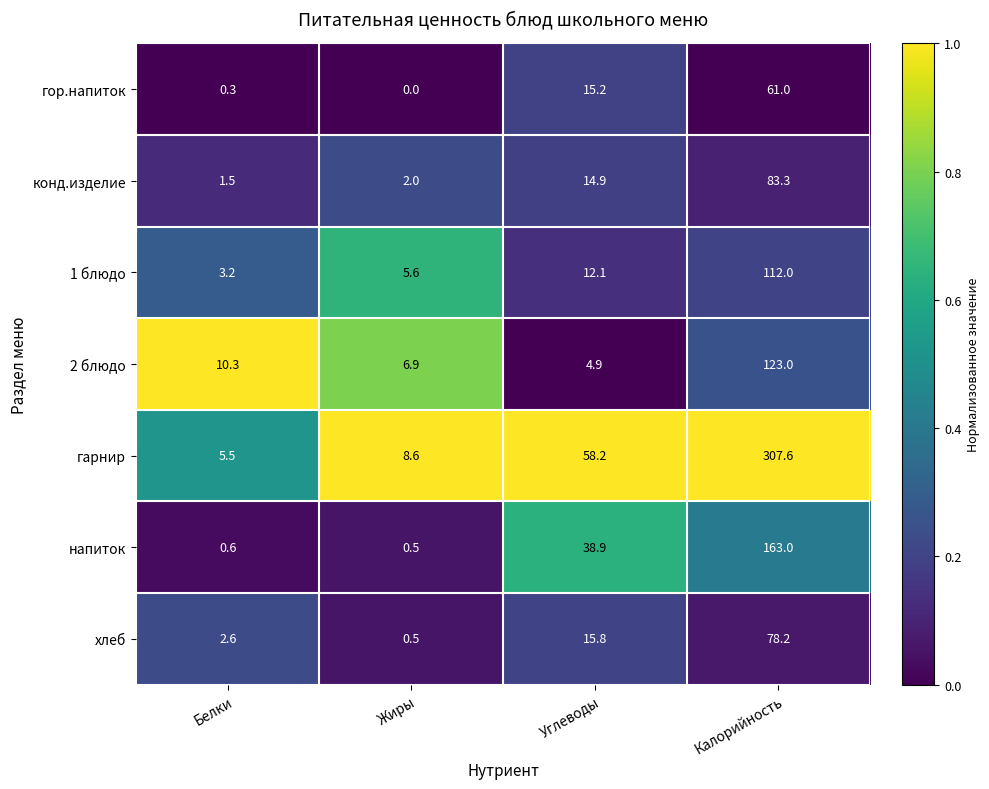

At which category does the chart reach its peak across all series?

Калорийность